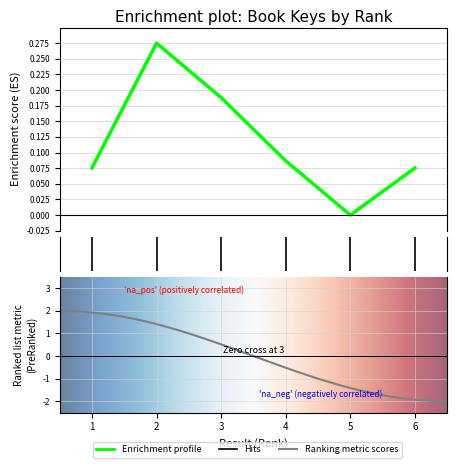

What is the maximum value shown in the chart?

0.3